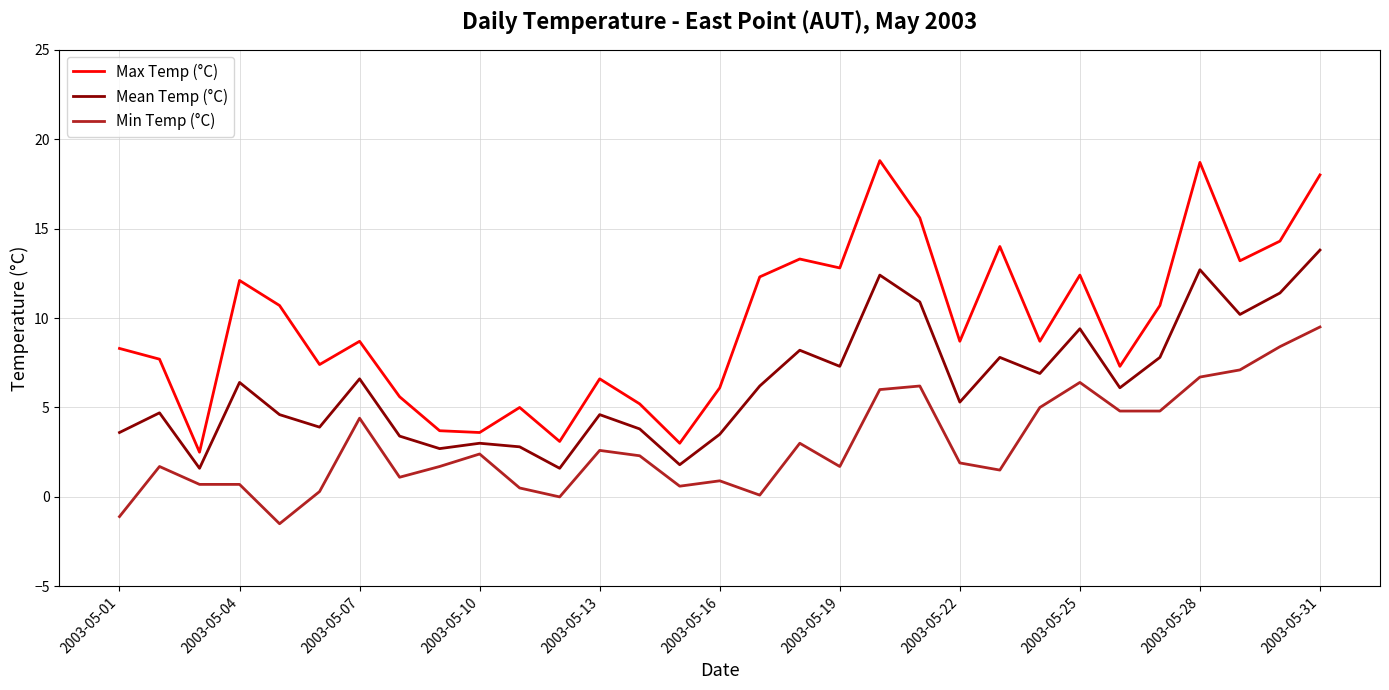

True or false: Max Temp (°C) and Min Temp (°C) intersect in this chart.

False